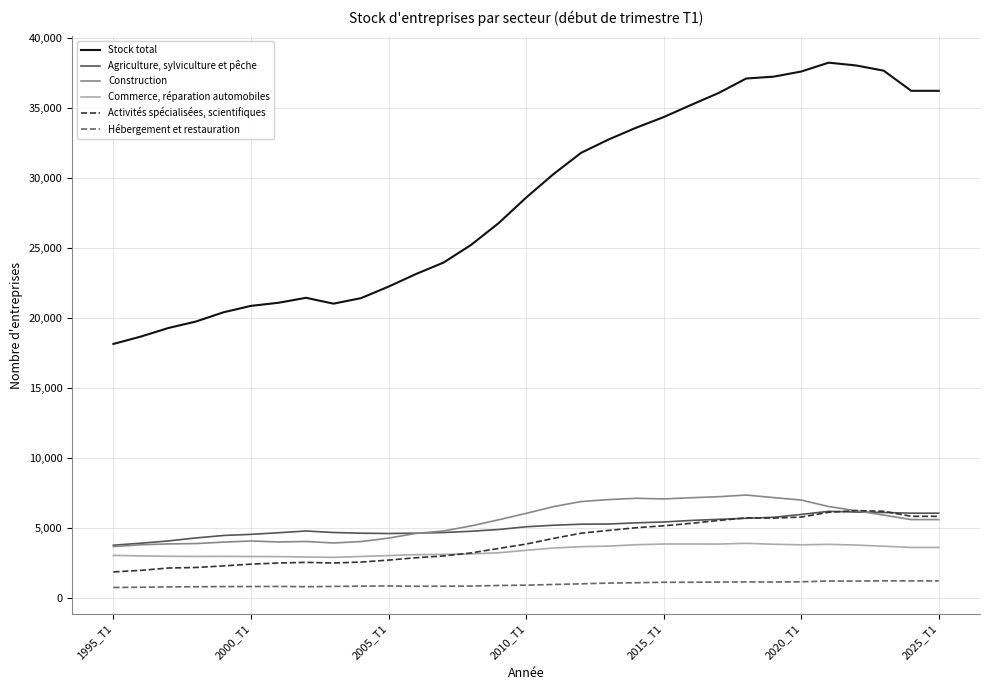

Which series has the largest total across all categories?

Stock total